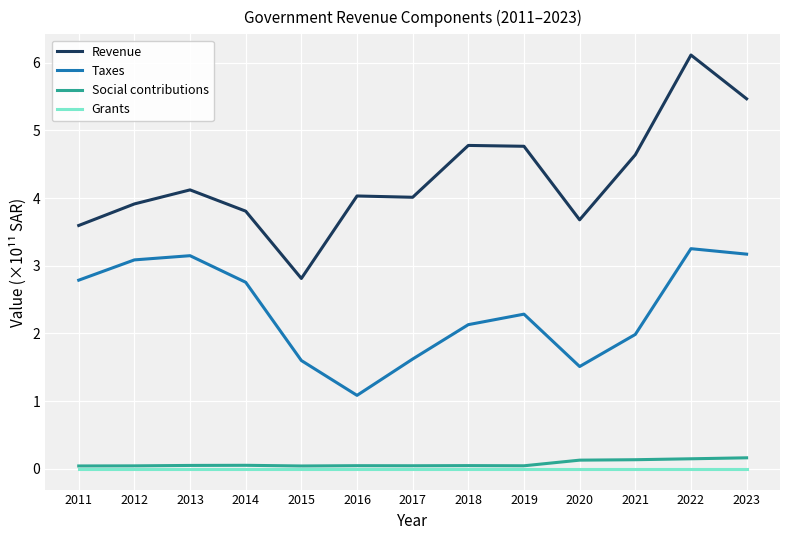

At how many categories does at least one series exceed 3?

12